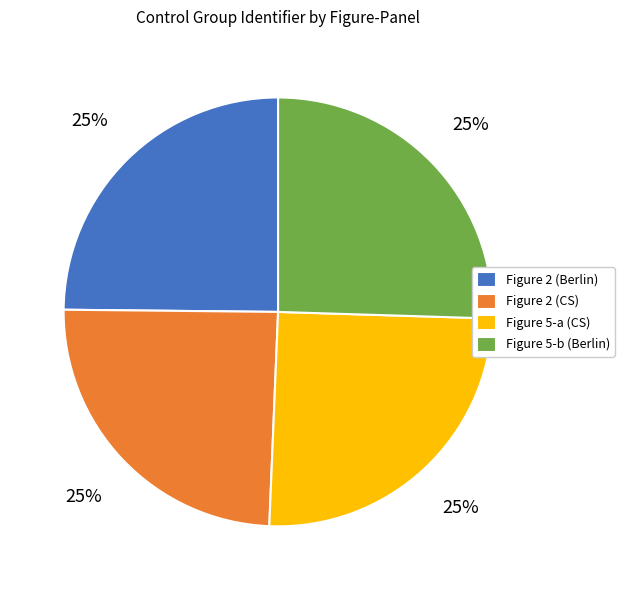

The Figure 2 (Berlin) slice represents 25% of the pie. True or false?

True